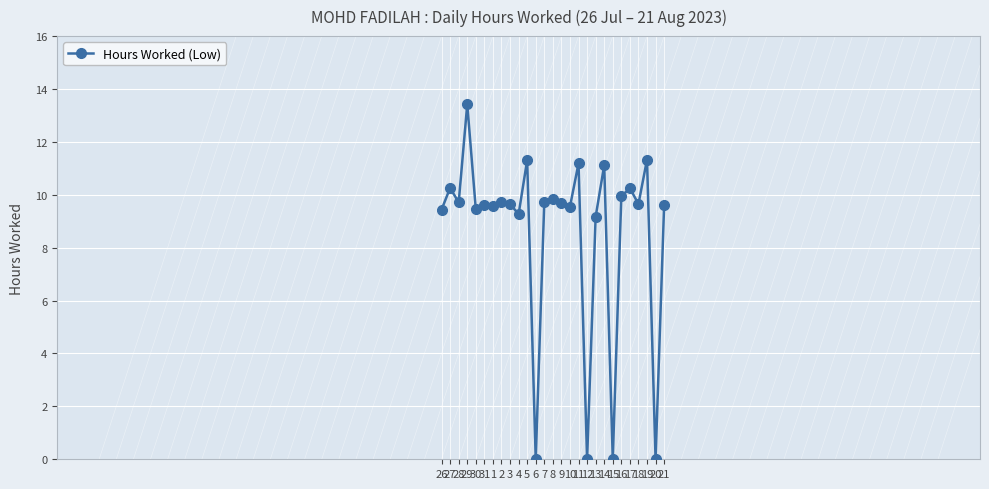

What is the ratio of the value at 9 to the value at 13?

1.1